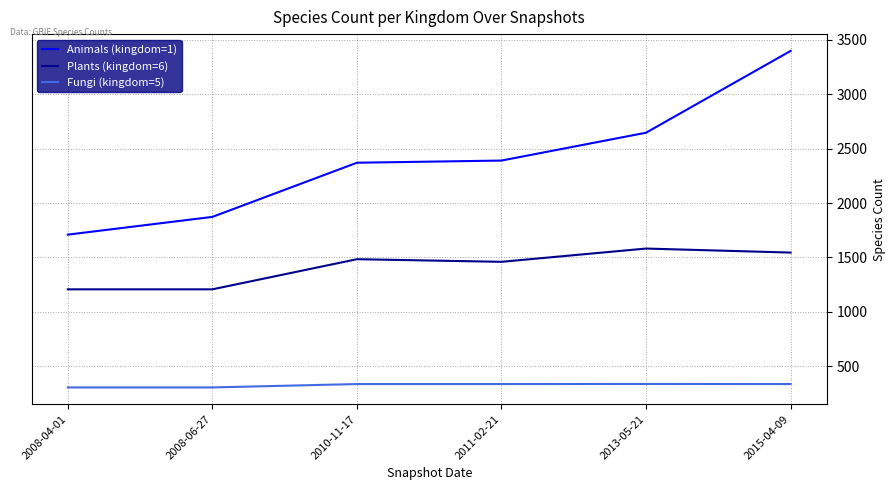

True or false: Animals (kingdom=1) and Fungi (kingdom=5) cross at least once.

False